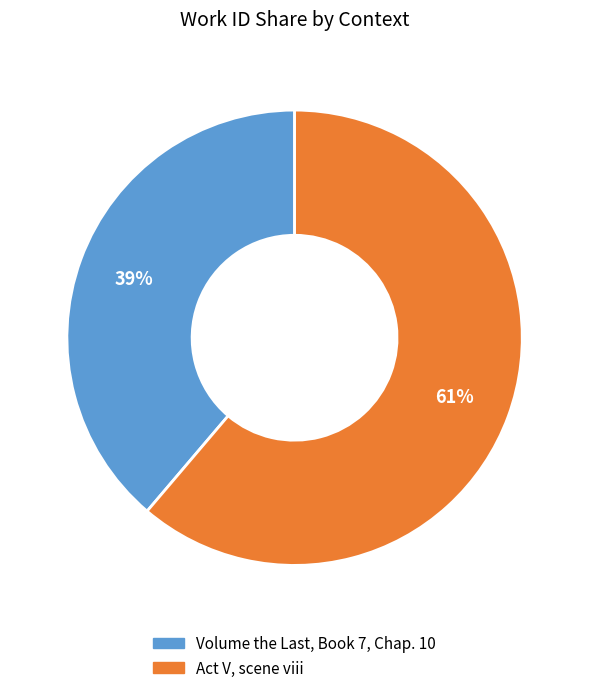

How many segments does this pie chart have?

2